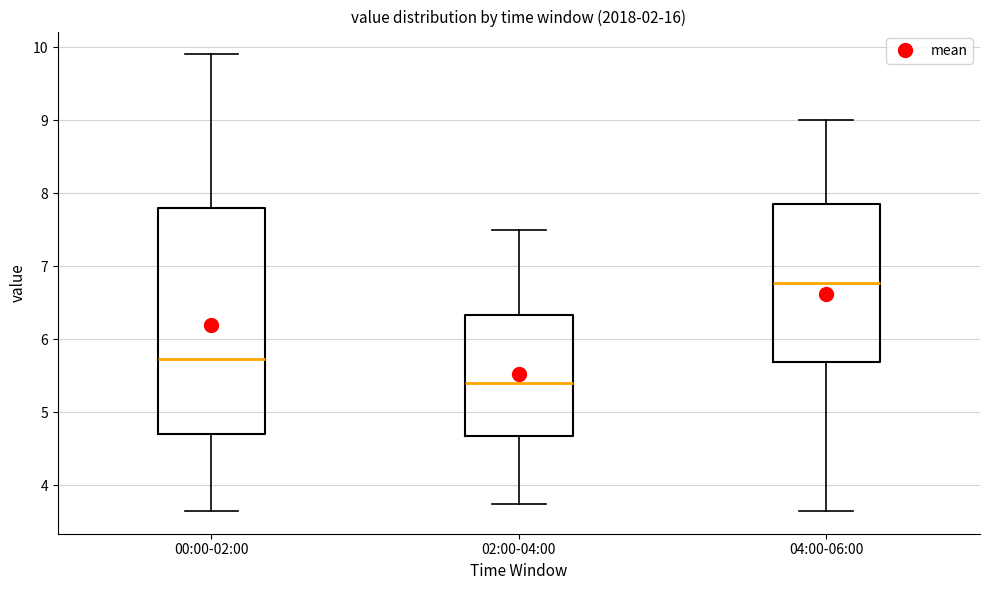

Reading left to right, transcribe this box plot: for each box, give where its median line is, the range the box spans, and where its two whiskers end, as read against the y-axis. The values are not printed on the chart, so give them approximately, as read against the axis.

00:00-02:00: median 5.7, box 4.7 to 7.8, whiskers 3.7 to 9.9
02:00-04:00: median 5.4, box 4.7 to 6.3, whiskers 3.8 to 7.5
04:00-06:00: median 6.8, box 5.7 to 7.9, whiskers 3.7 to 9.0